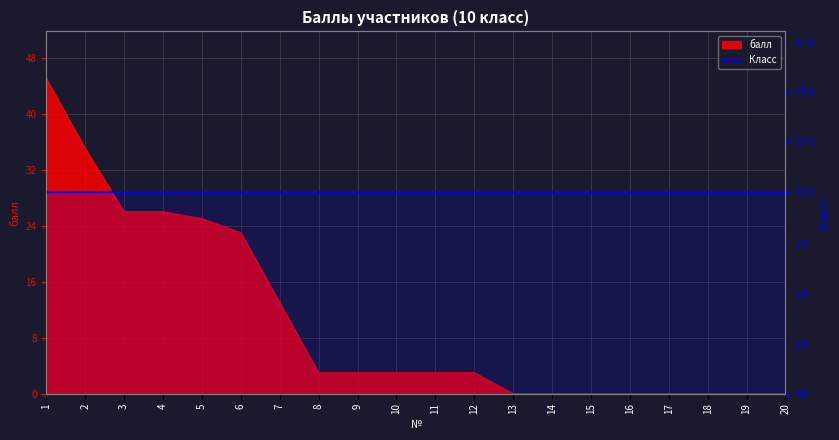

Which label corresponds to the largest value in the chart?

1